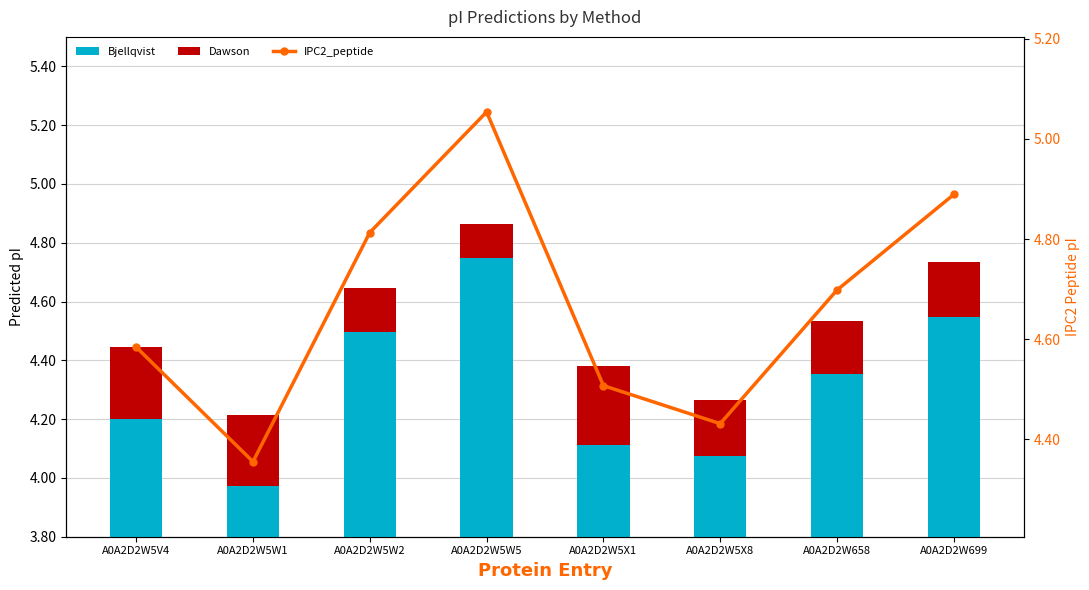

The IPC2_peptide series shows 1.5 at A0A2D2W5X1. True or false?

False